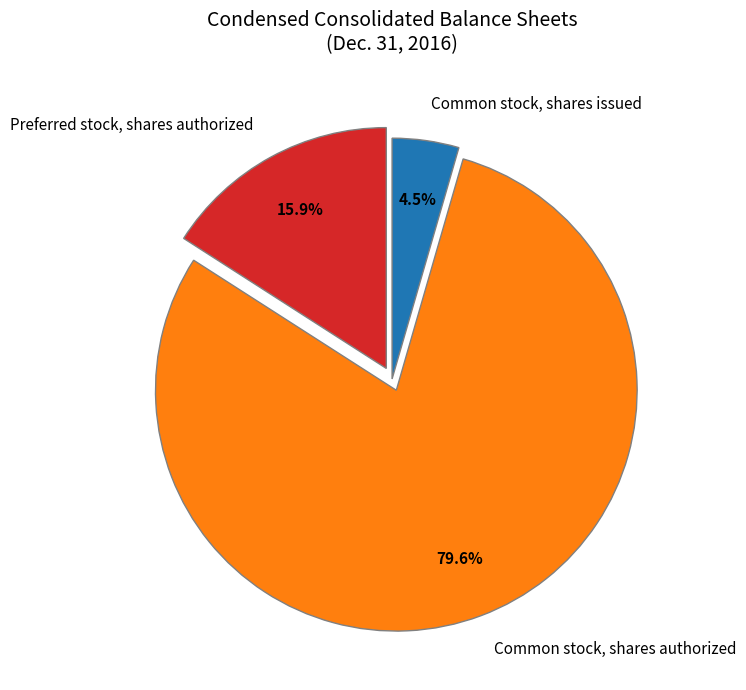

Is there any slice that represents more than half of the pie?

Yes